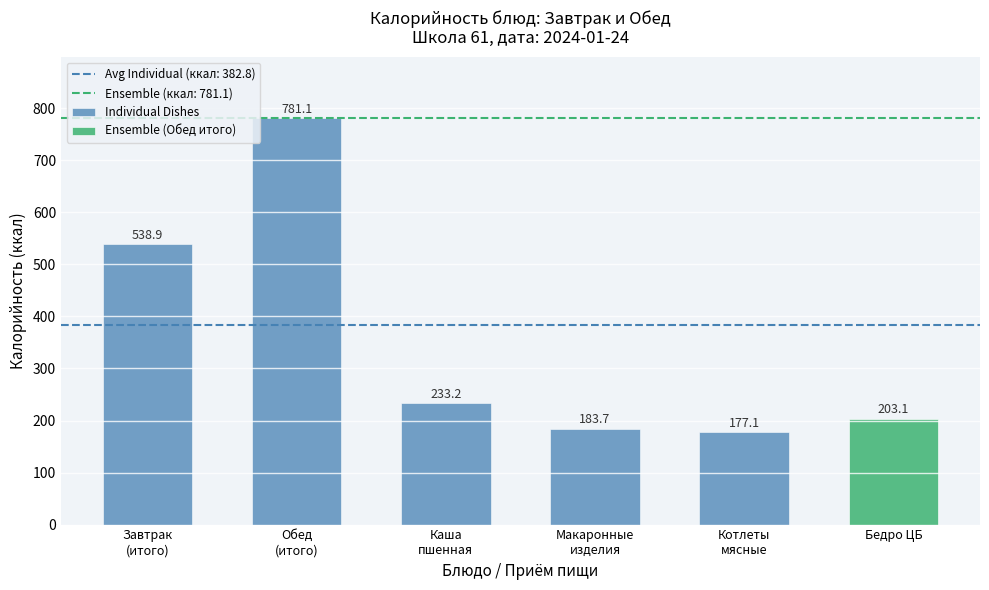

The value at Каша
пшенная is 366.4. True or false?

False